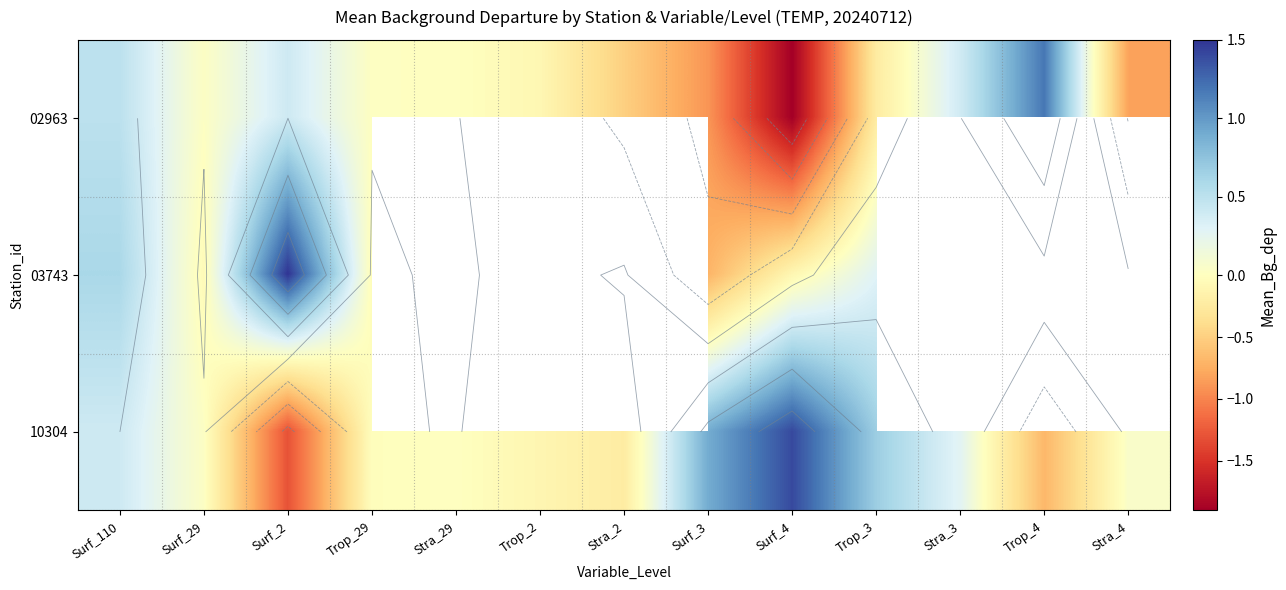

At which label is 10304 closest to 0?

Stra_29